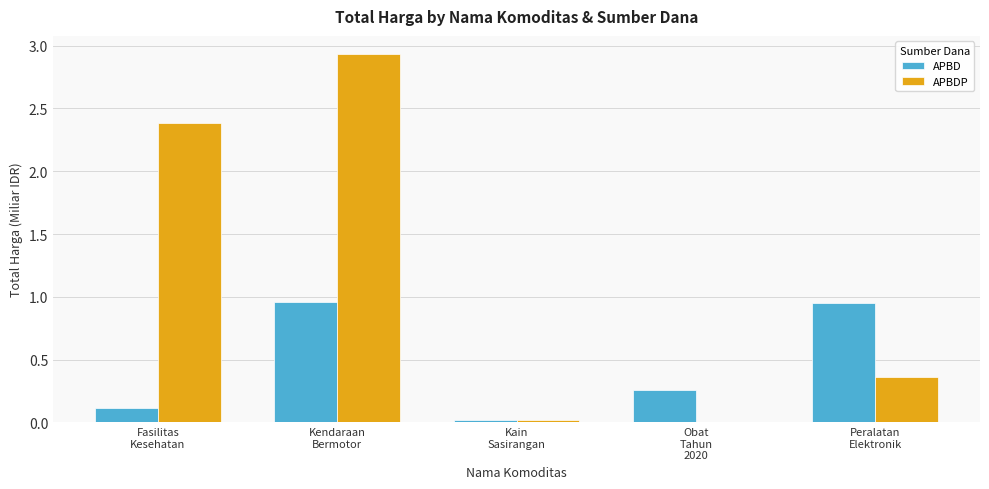

Where is APBDP nearest to the value 1?

Peralatan
Elektronik